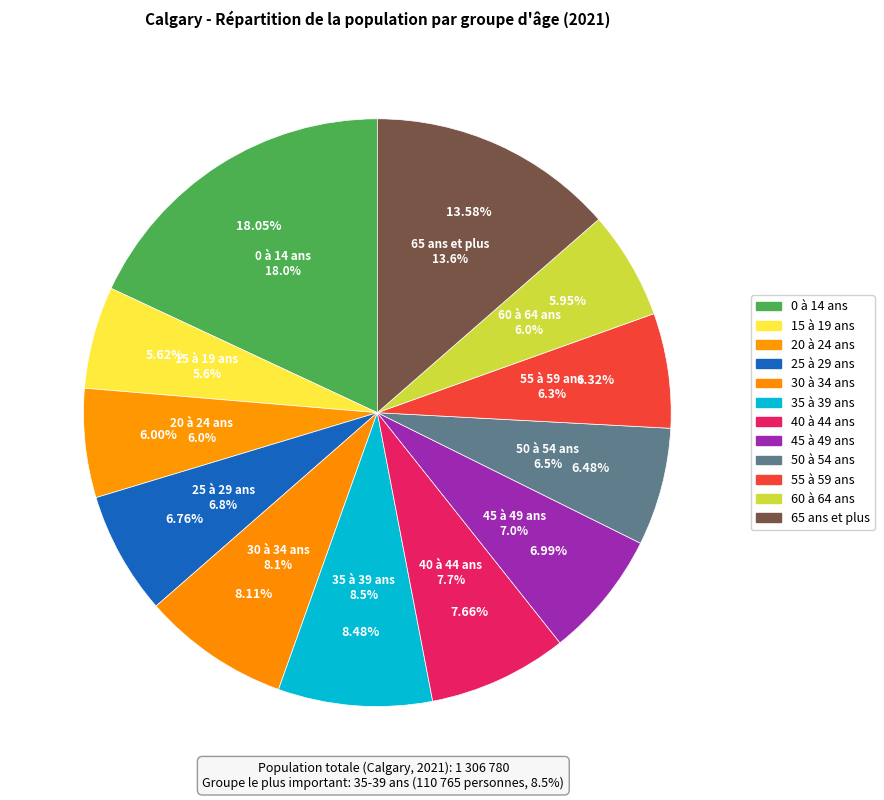

Is 0 à 14 ans the majority of the pie?

No